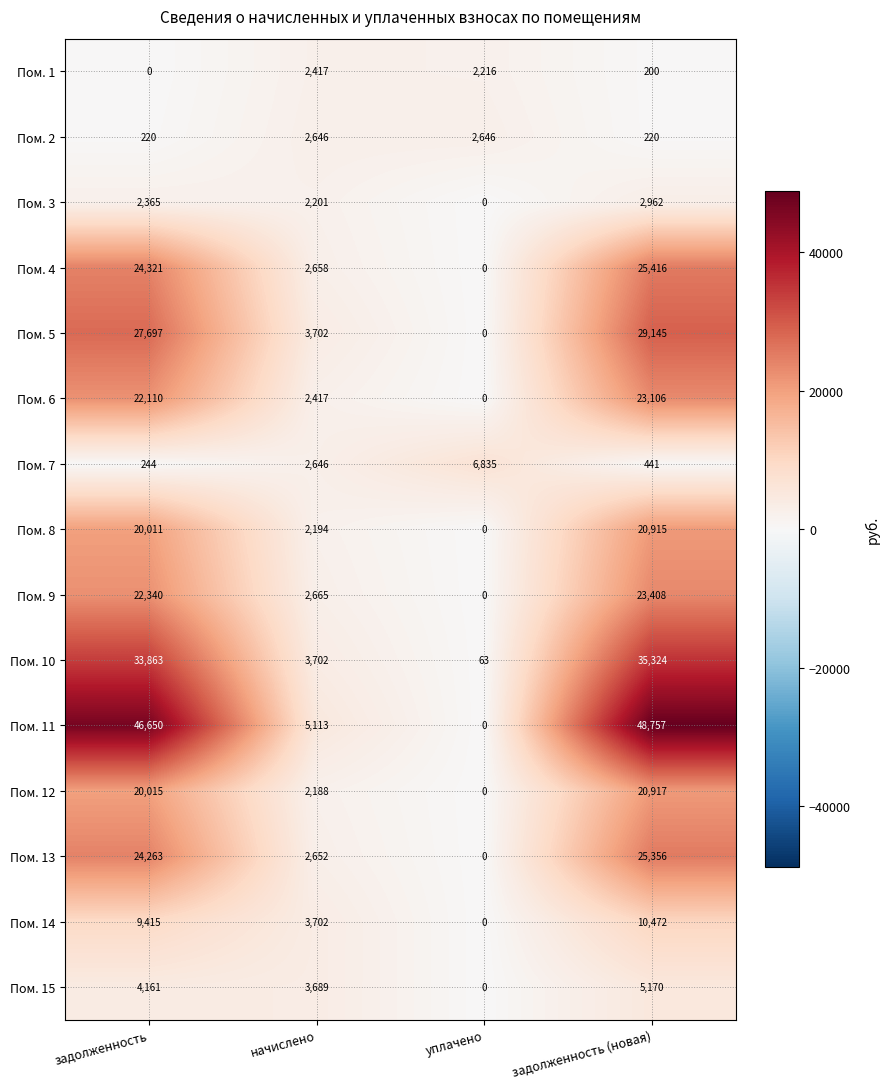

What is the approximate value of Пом. 6 at задолженность (новая), to the nearest 100?

23100